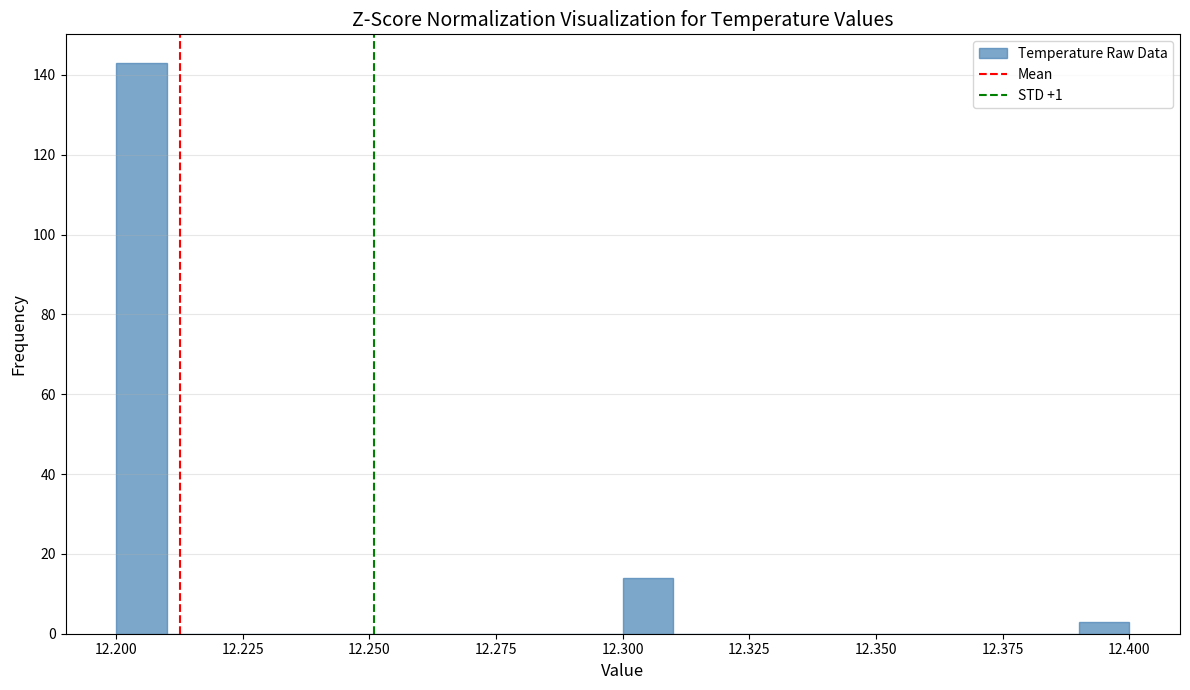

Around what value on the x-axis is the tallest bar? Give the approximate position of its centre, as read against the axis.

12.205